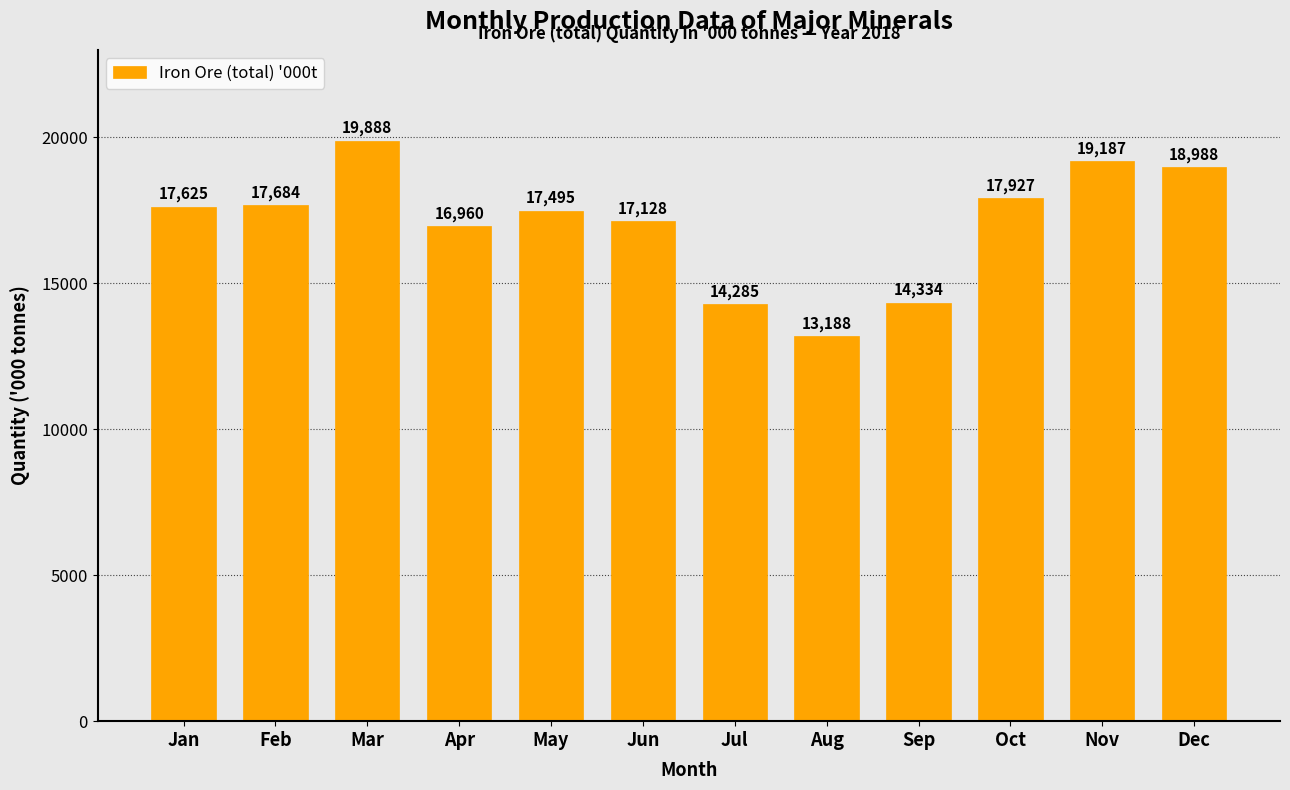

How many data points are less than 17625?

6